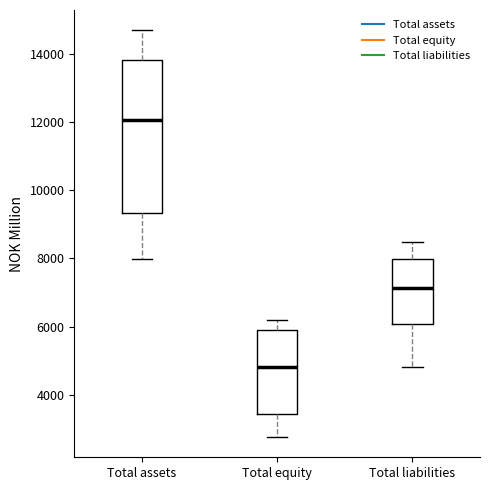

Reading left to right, transcribe this box plot: for each box, give where its median line is, the range the box spans, and where its two whiskers end, as read against the y-axis. The values are not printed on the chart, so give them approximately, as read against the axis.

Total assets: median 12000, box 9400 to 13800, whiskers 8000 to 14600
Total equity: median 4800, box 3400 to 6000, whiskers 2800 to 6200
Total liabilities: median 7200, box 6000 to 8000, whiskers 4800 to 8400